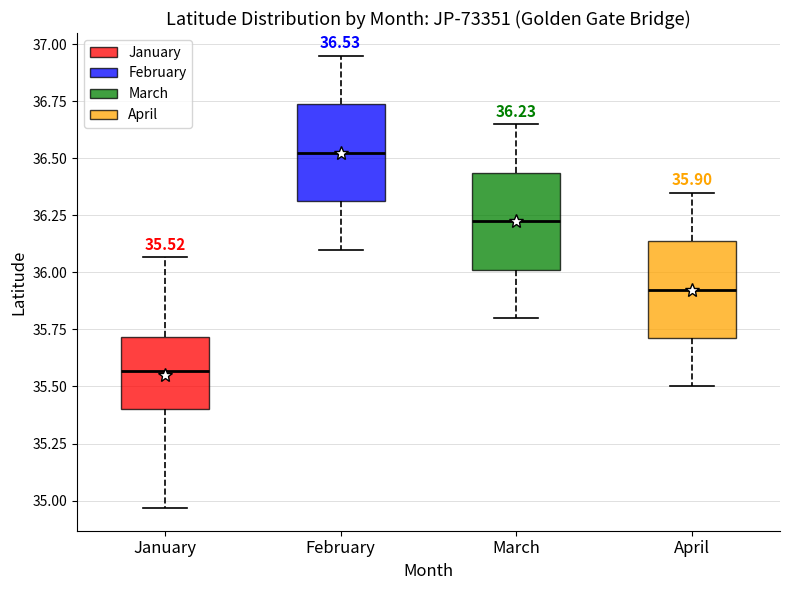

Which box's median line is the highest?

February